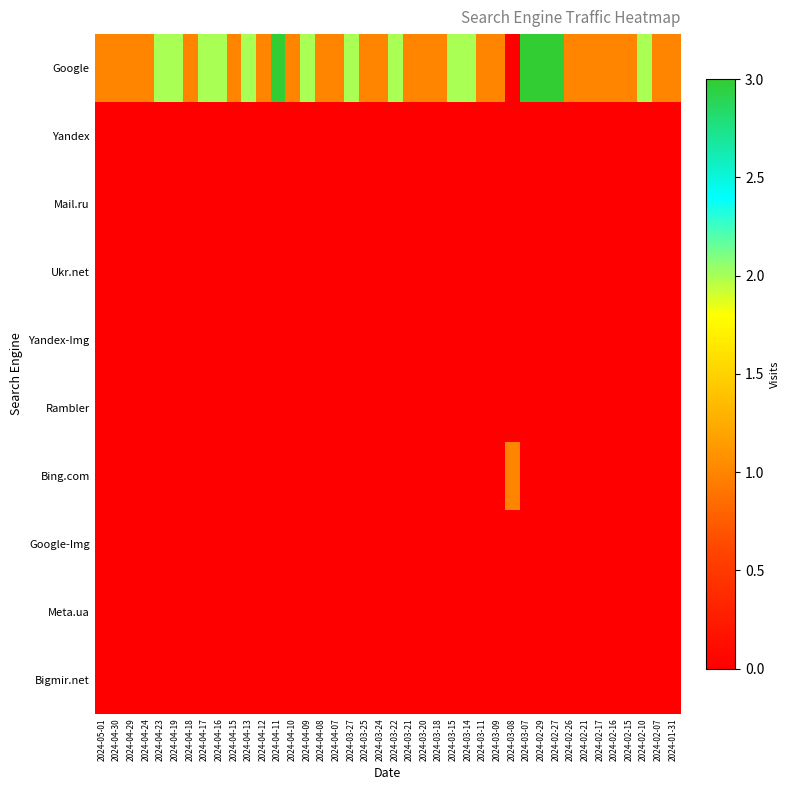

Which series has the largest total across all categories?

Google